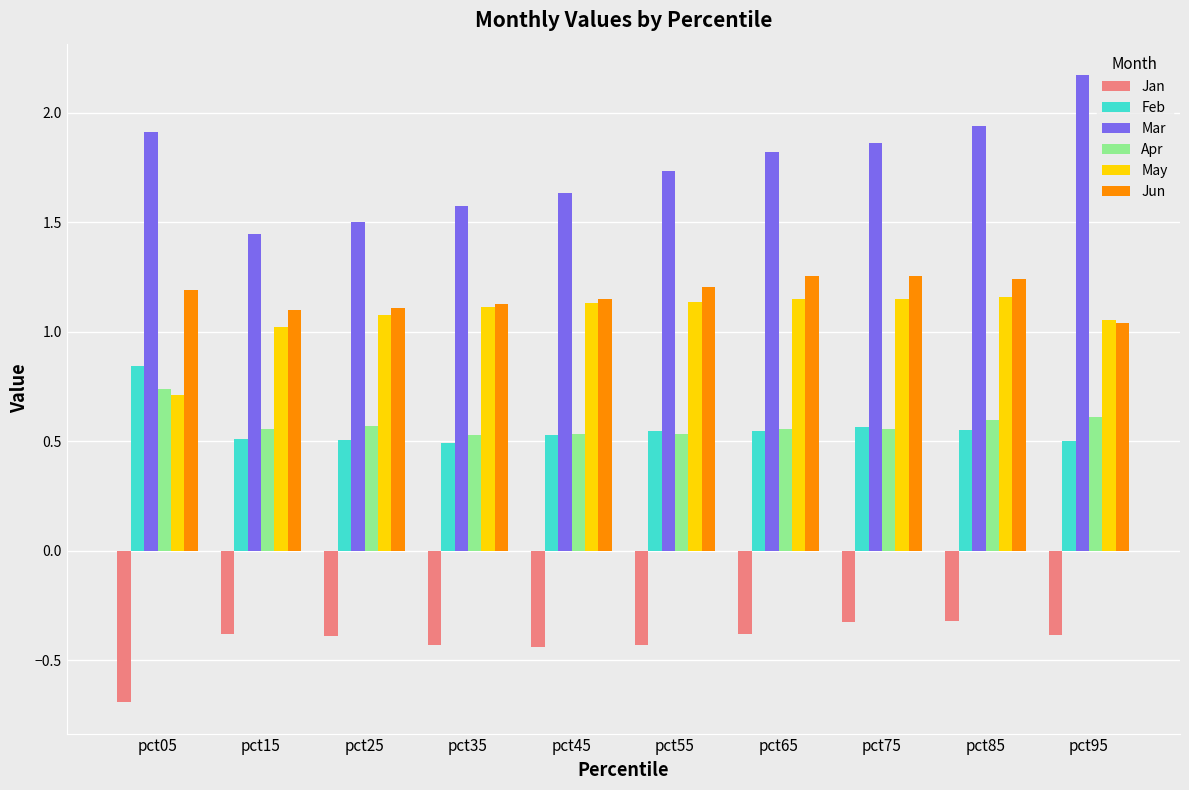

How many groups of bars are there?

10